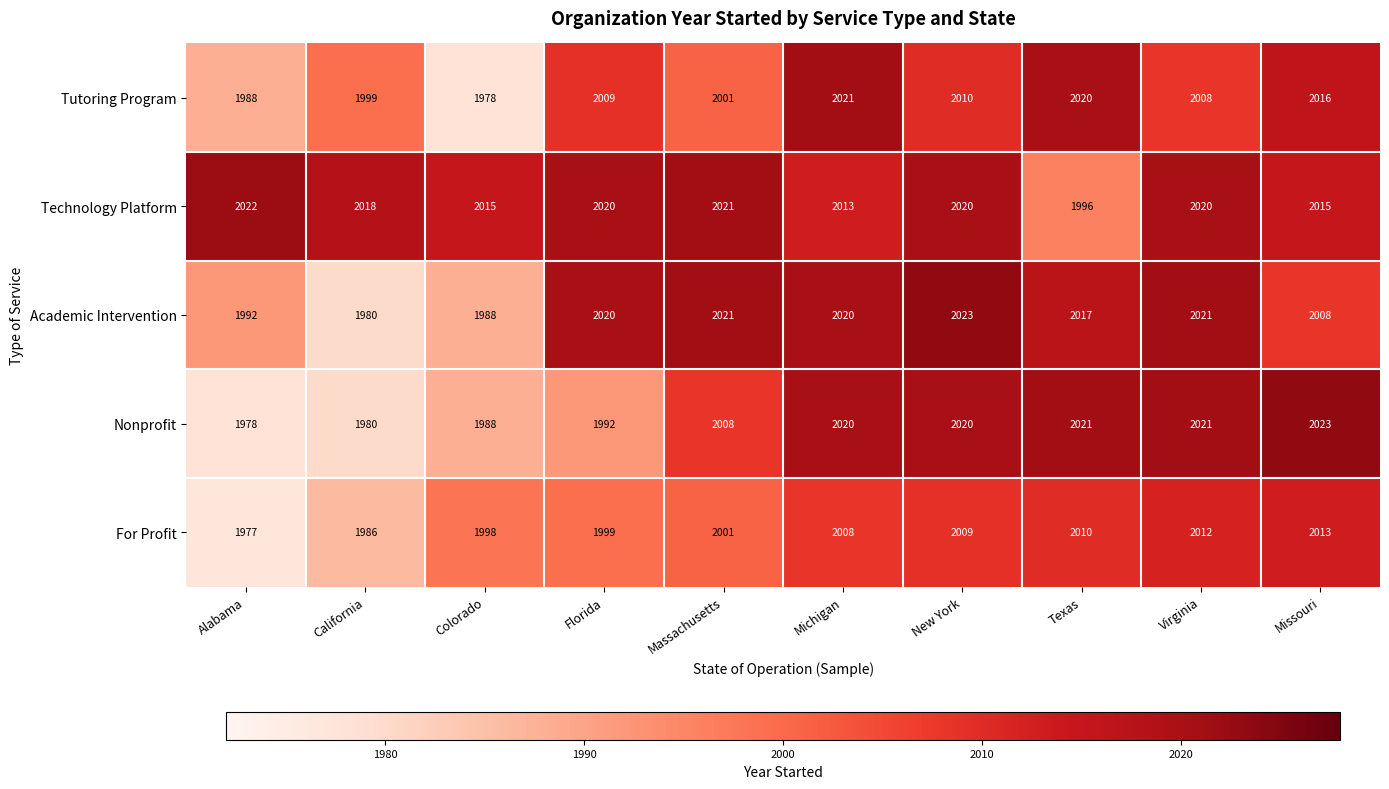

What is the smallest value displayed?

1977